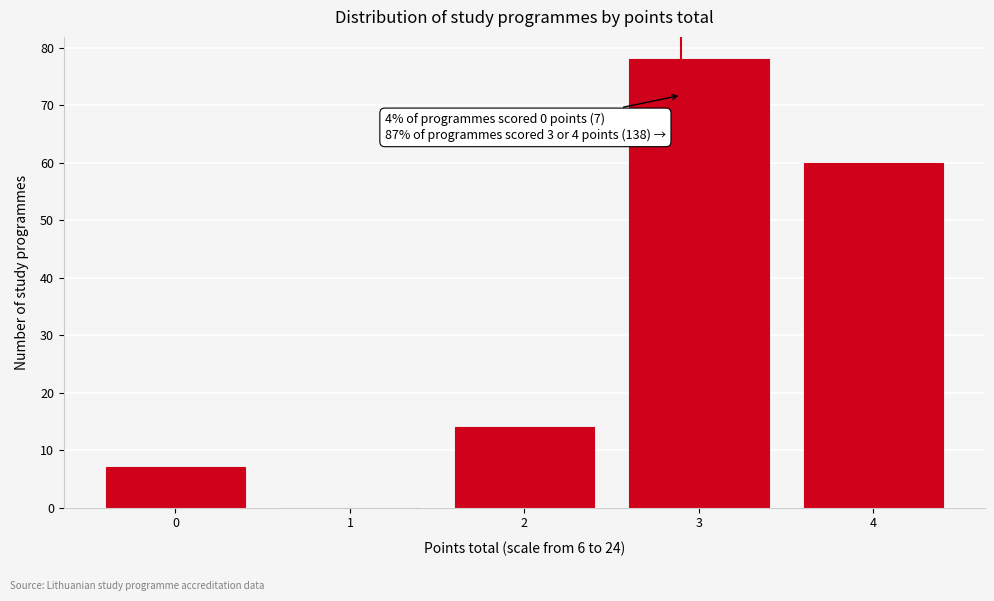

Reading left to right, transcribe all the data shown in this chart.

0=7	1=0	2=14	3=78	4=60